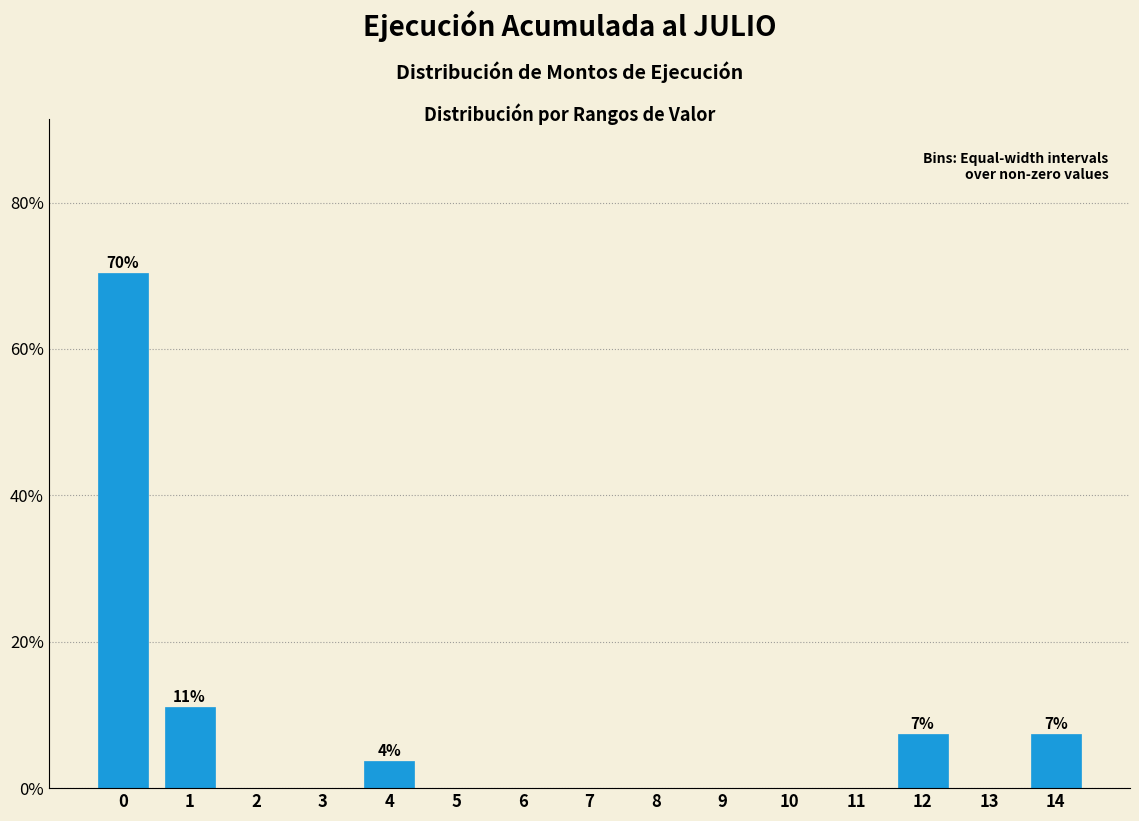

Reading left to right, what are all the values shown in this chart?

0=70.4	1=11.1	2=0.0	3=0.0	4=3.7	5=0.0	6=0.0	7=0.0	8=0.0	9=0.0	10=0.0	11=0.0	12=7.4	13=0.0	14=7.4